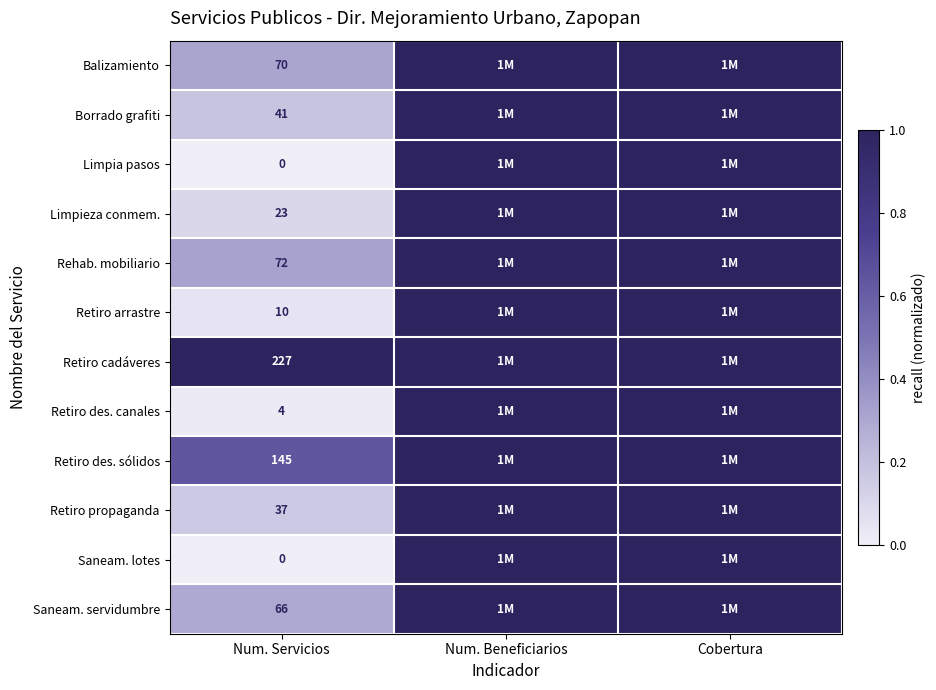

What is the difference between the highest and lowest values at Num. Servicios?

227